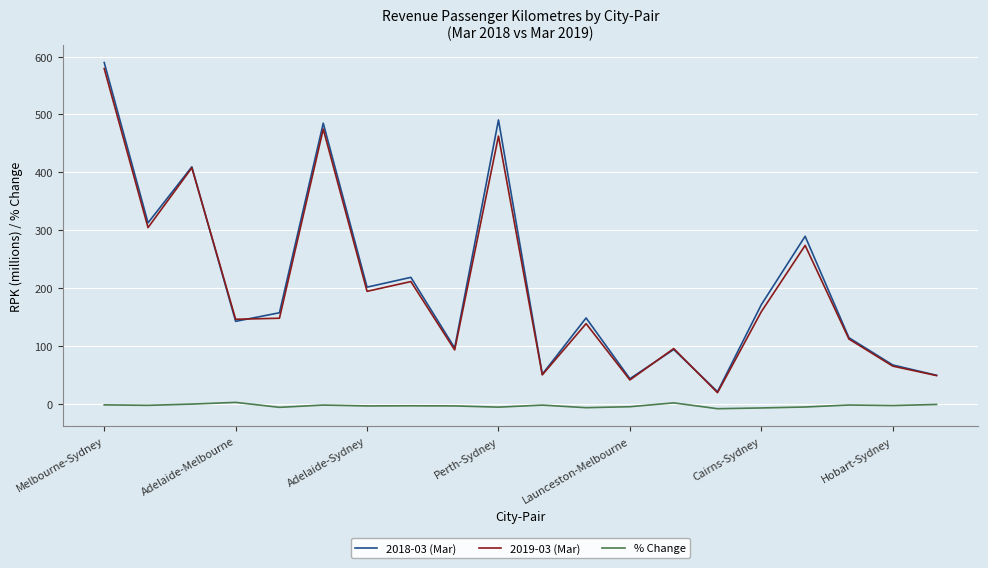

True or false: % Change and 2018-03 (Mar) cross at least once.

False